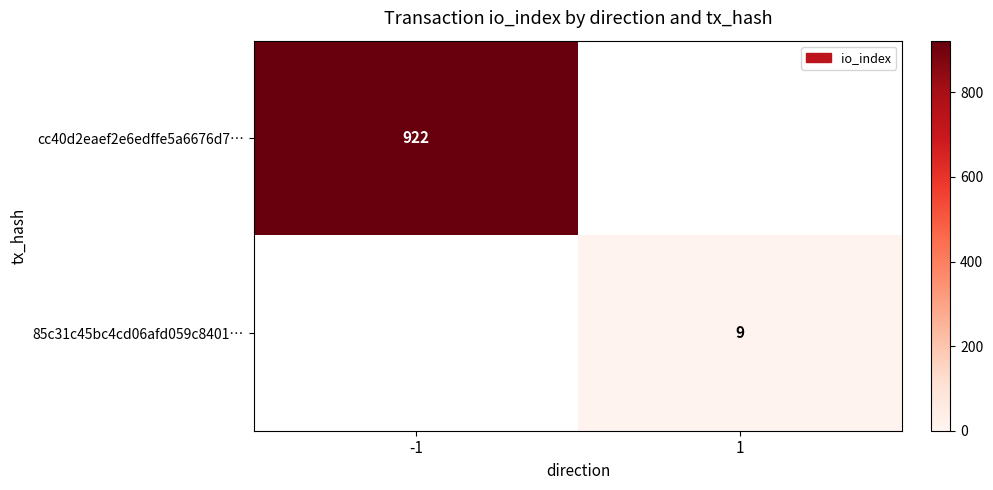

Is the value of 85c31c45bc4cd06afd059c8401… at 1 greater than the value of cc40d2eaef2e6edffe5a6676d7… at -1?

No